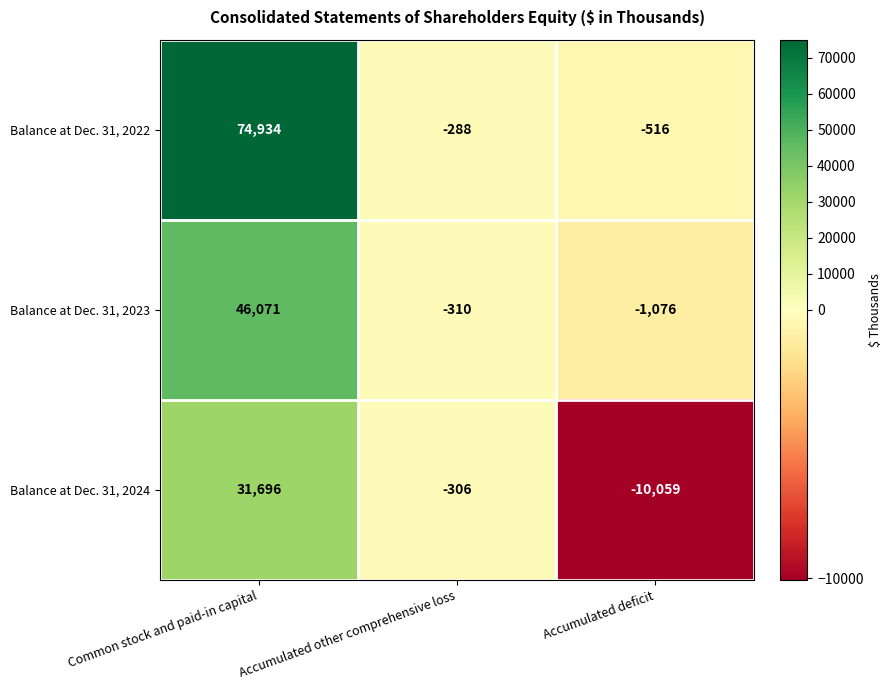

List the labels in order of Balance at Dec. 31, 2024 value, smallest first.

Accumulated deficit, Accumulated other comprehensive loss, Common stock and paid-in capital